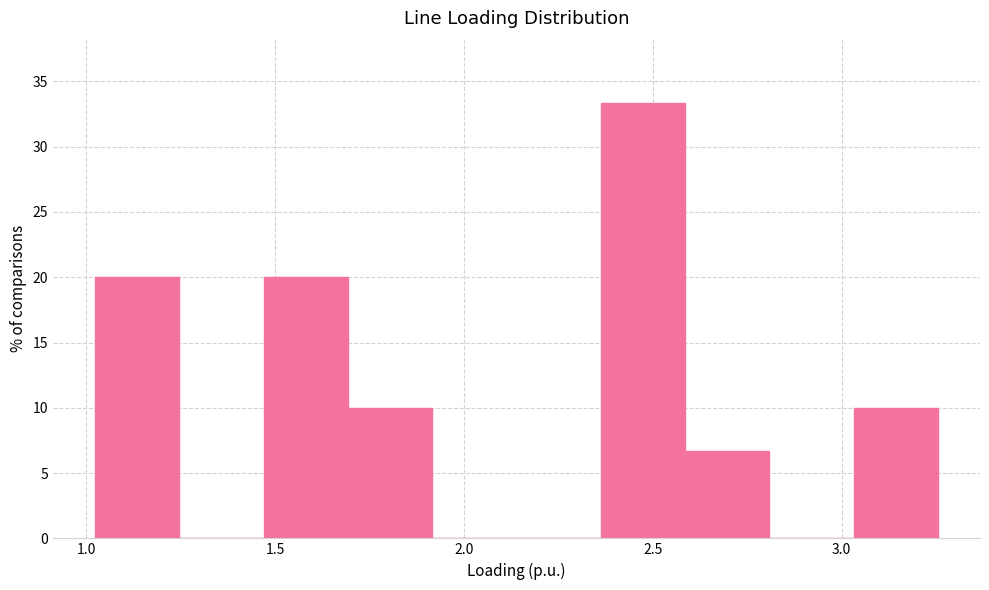

How tall is the bar that spans 1.00 to 1.25 on the x-axis? Neither the bar edges nor the heights are printed on the chart, so give them approximately, as read against the axes.

20.0